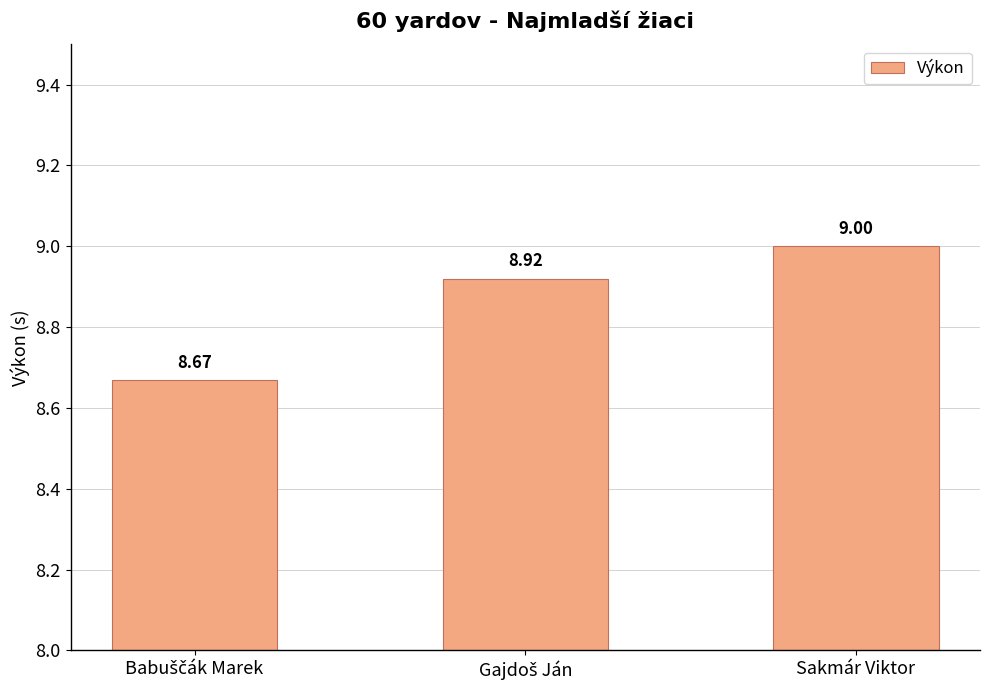

What is the label of the 3rd bar from the left?

Sakmár Viktor